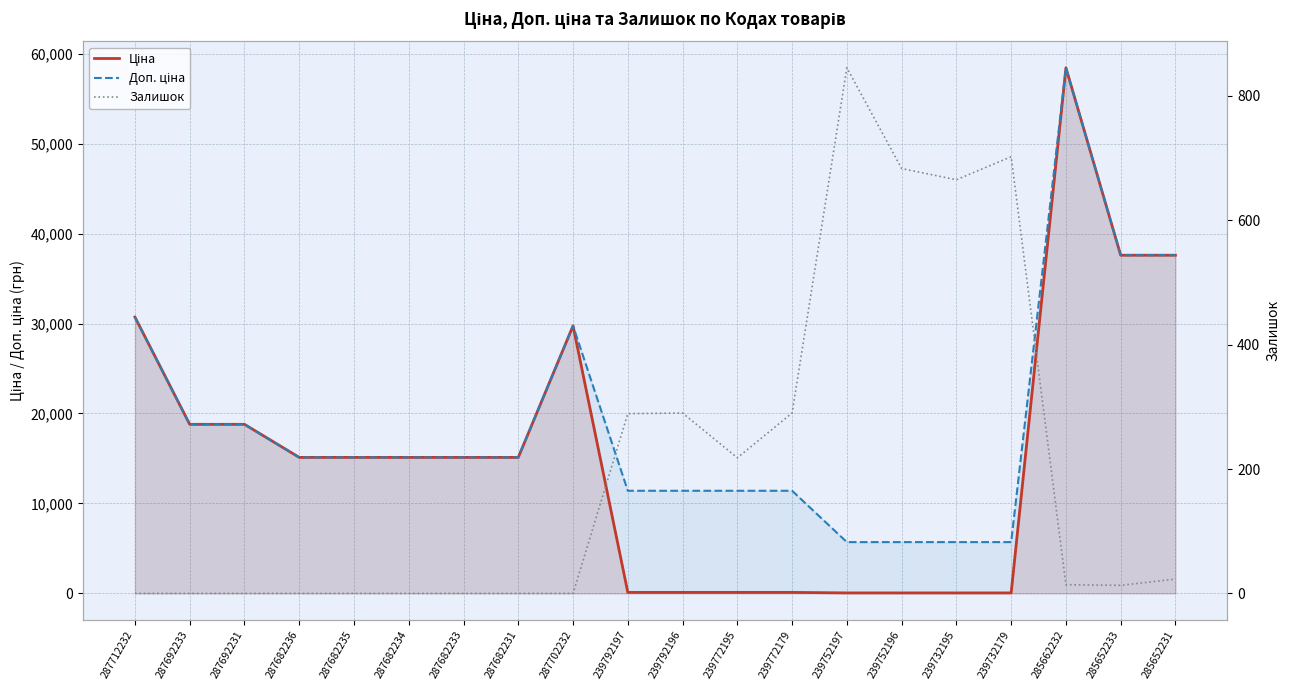

Between 287682233 and 239752197, which series saw the biggest shift?

Ціна